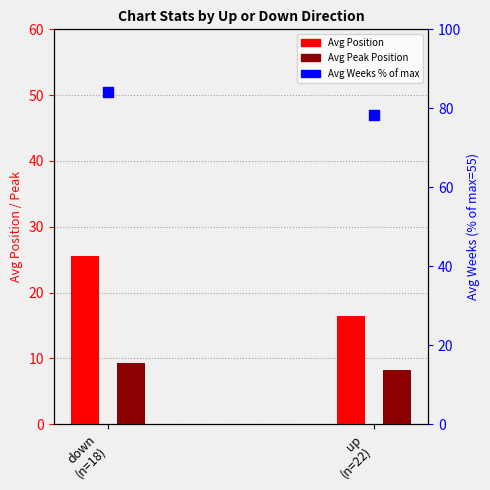

What are all the series names shown in the legend?

Avg Position, Avg Peak Position, Avg Weeks % of Max